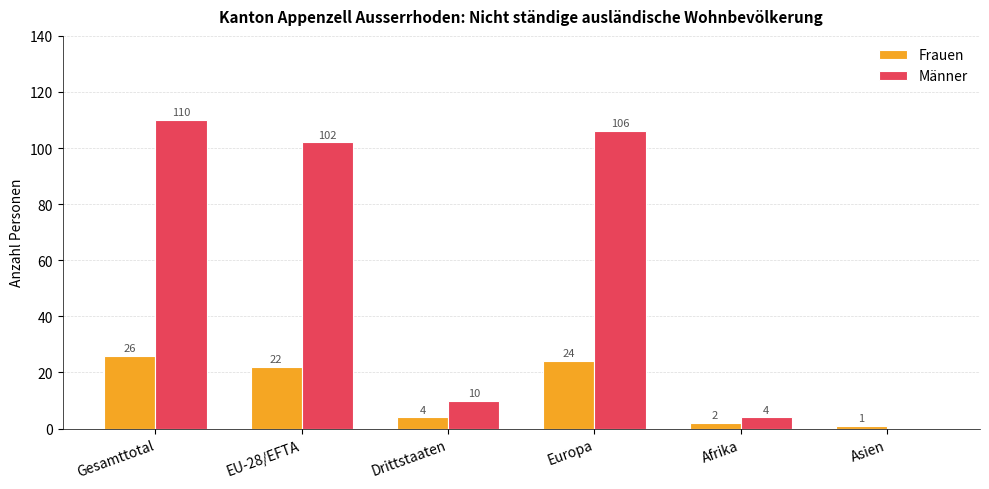

Is it true that Männer equals 47 at Europa?

False